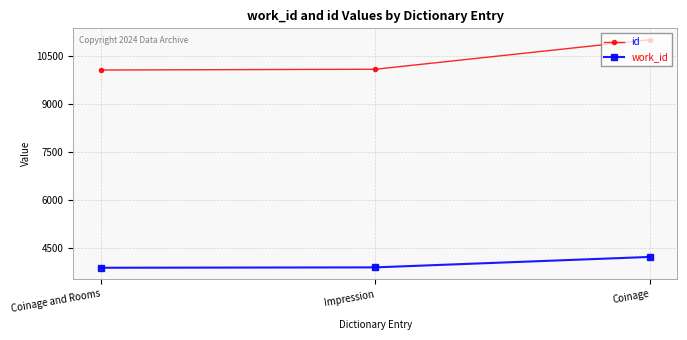

What is the label of the 1st point from the left?

Coinage and Rooms